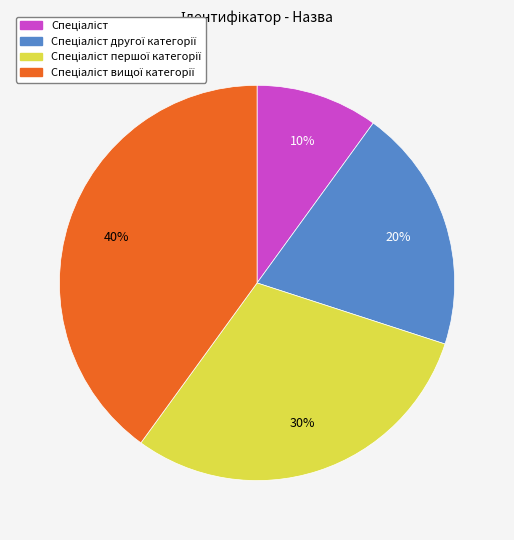

To the nearest percent, what is the average slice percentage?

25%